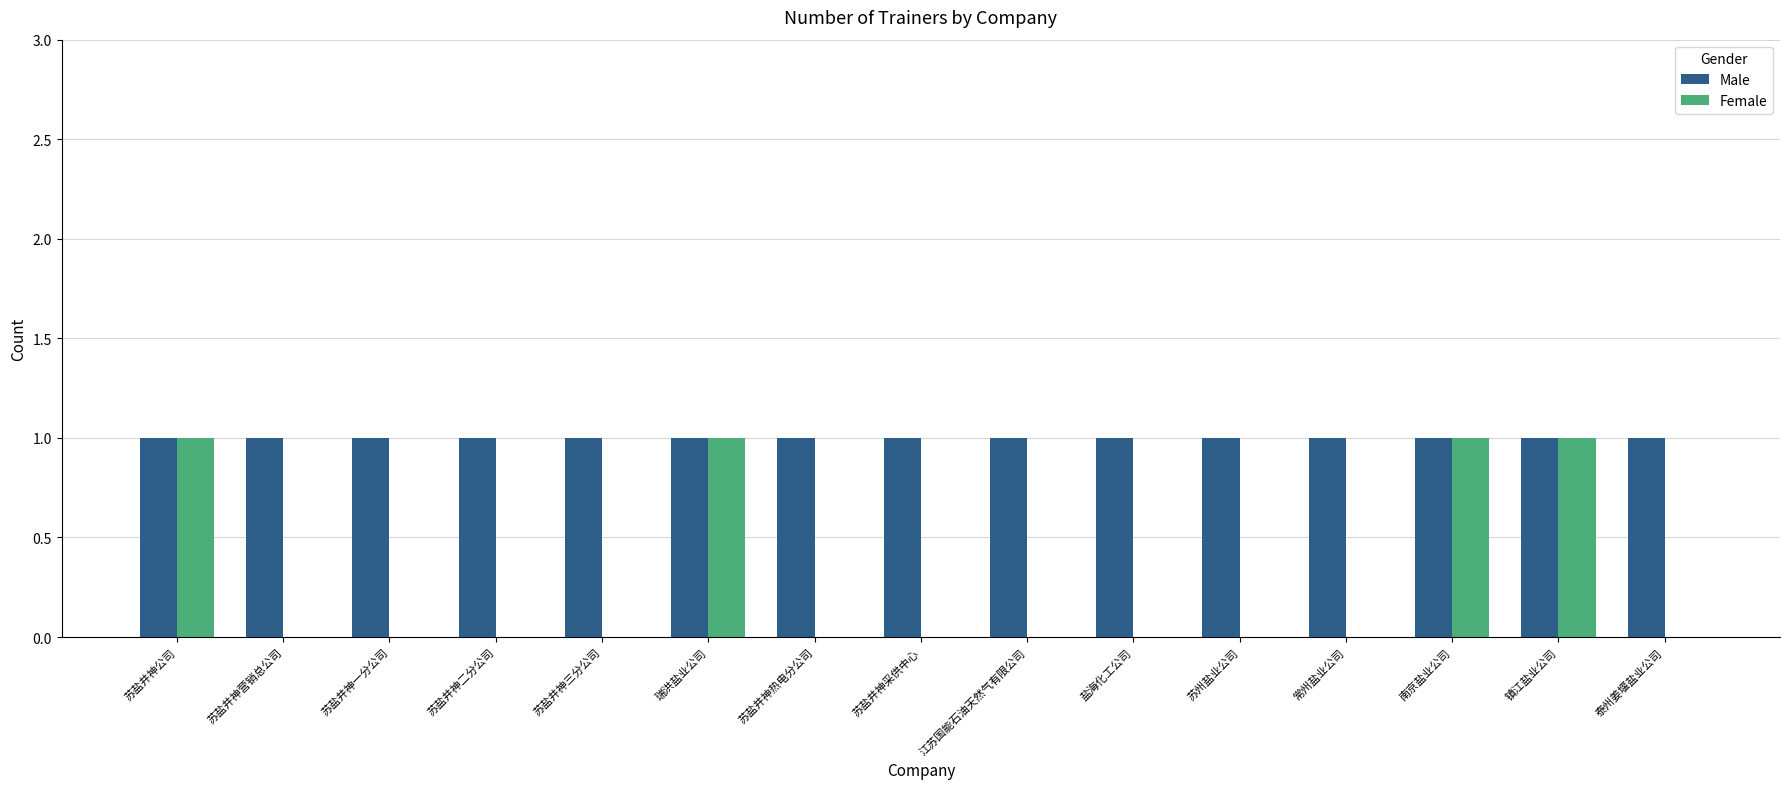

Are the bars horizontal?

No